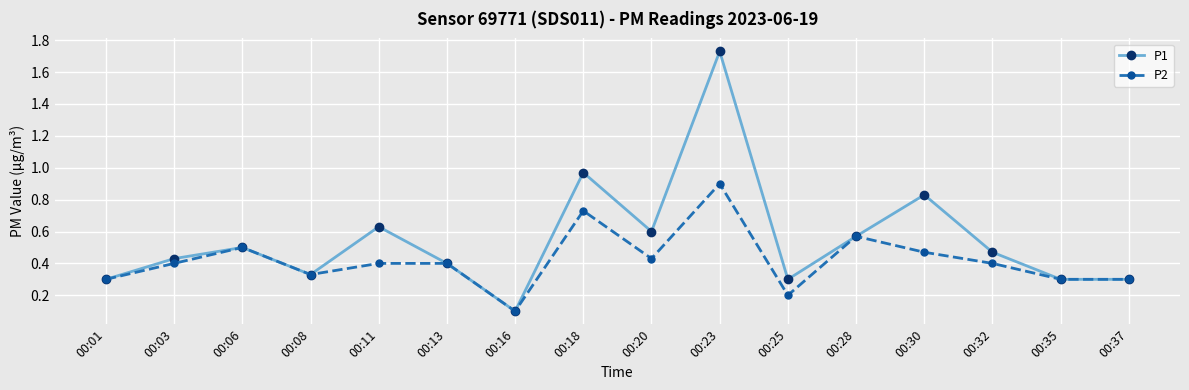

Where is the first local minimum for P2?

00:08